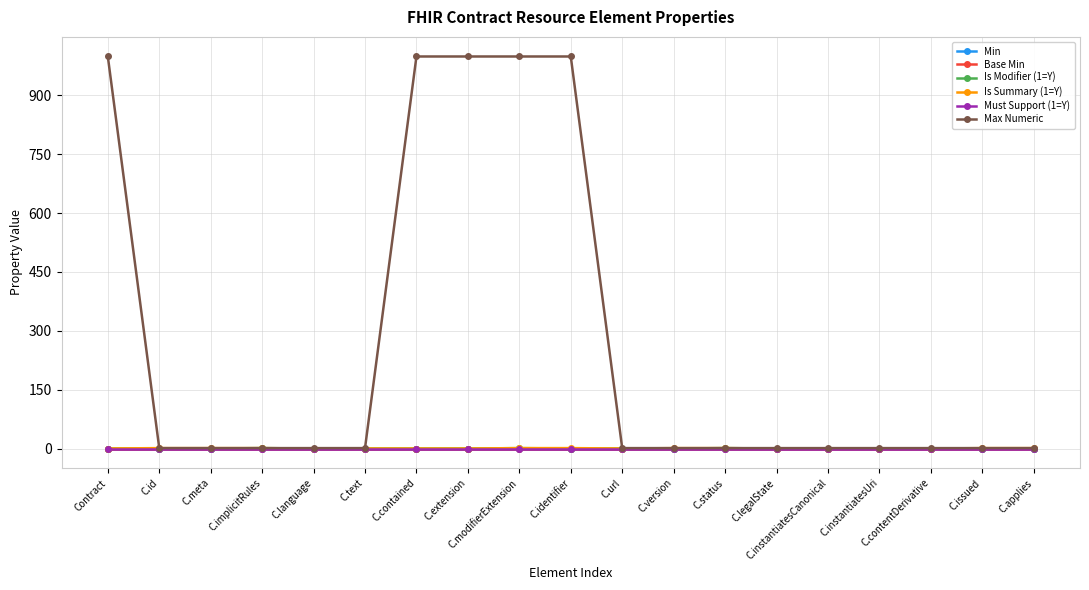

True or false: Is Summary (1=Y) and Min intersect in this chart.

False